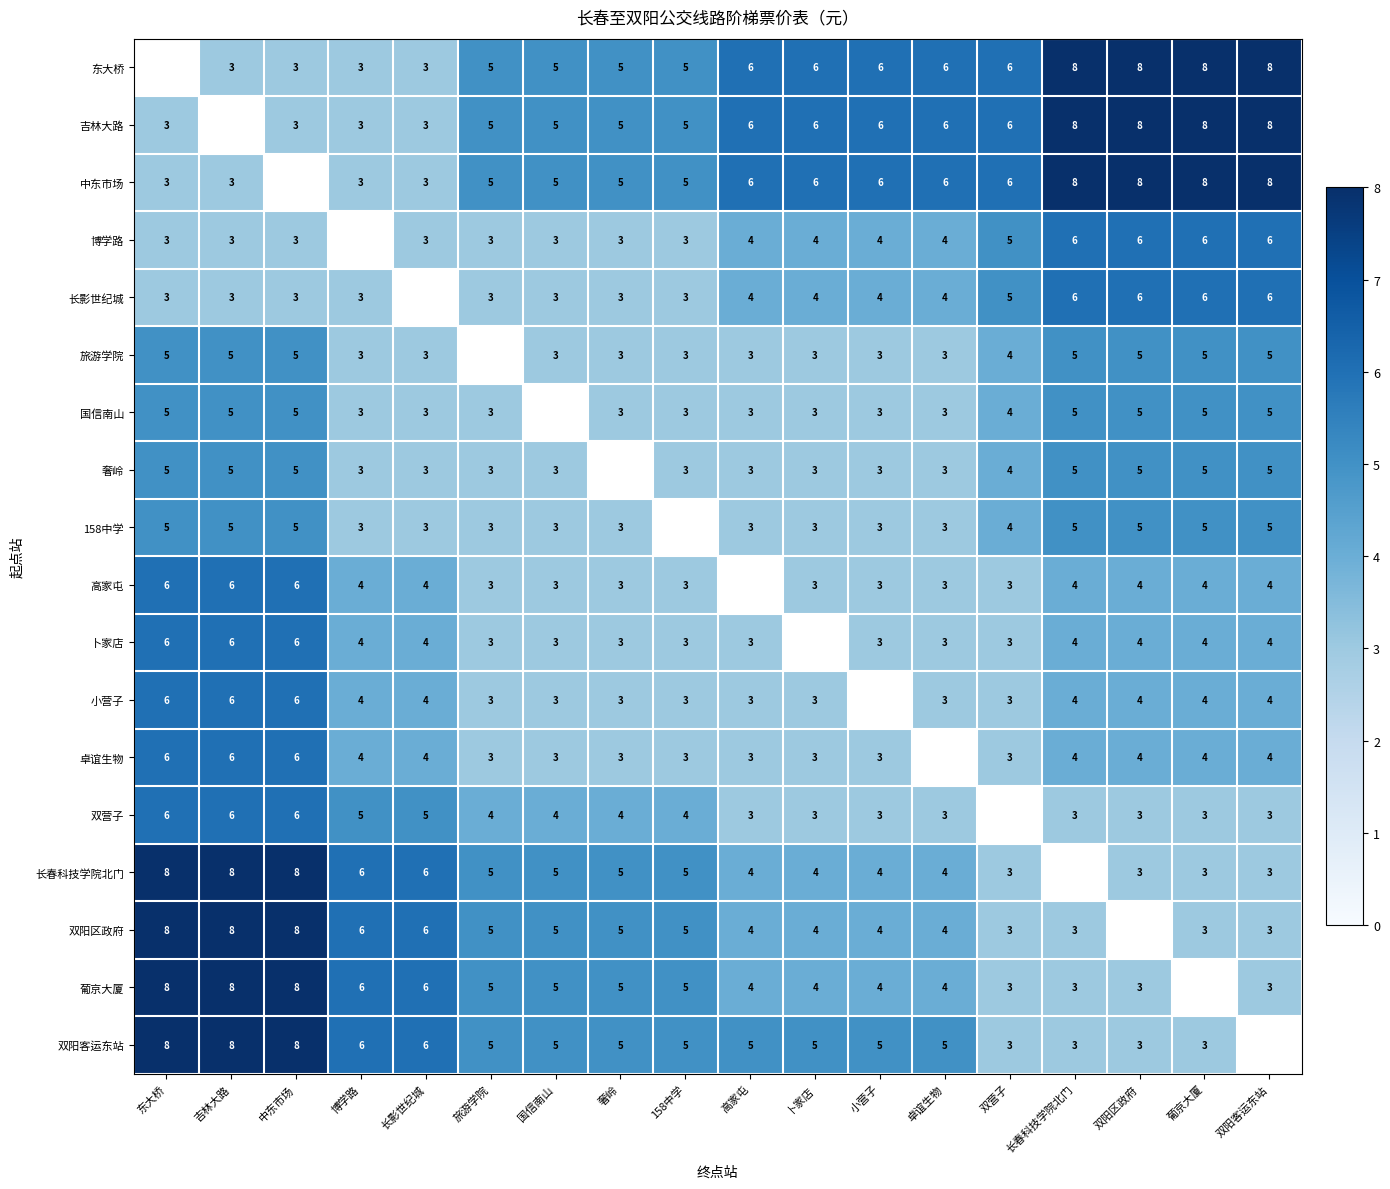

Is the value of 双阳区政府 at 双阳客运东站 greater than the value of 东大桥 at 小营子?

No